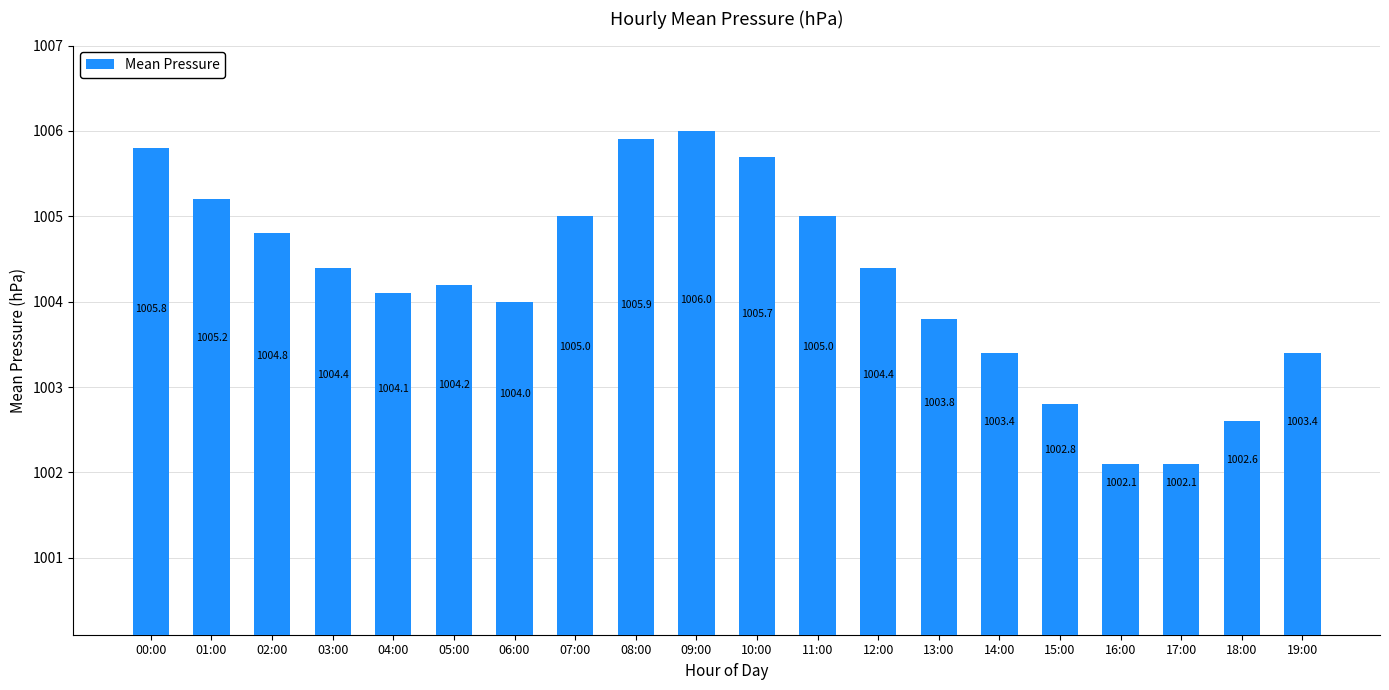

Which label corresponds to the largest value in the chart?

09:00